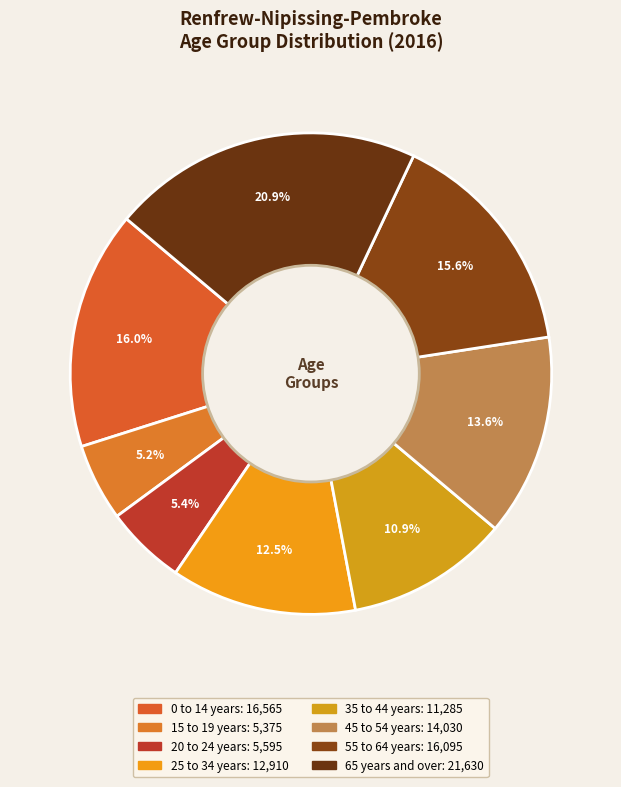

How many segments does this pie chart have?

8